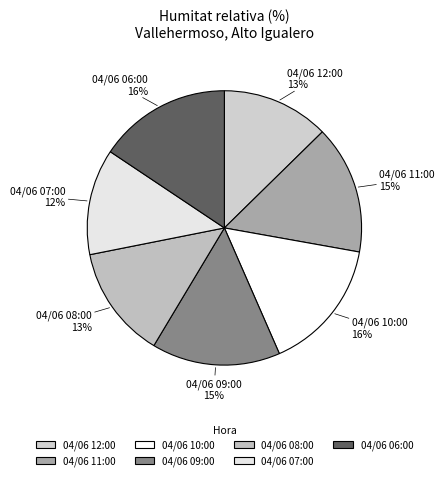

What percentage is the 04/06 08:00 slice, to the nearest percent?

13%